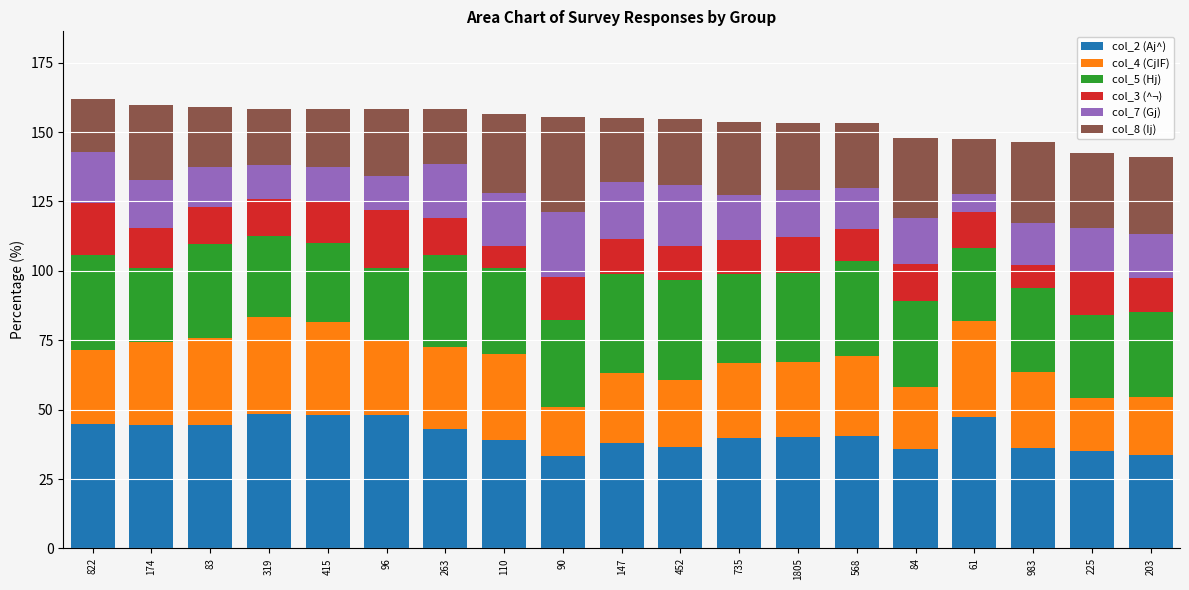

What is the total value across all series at 90?

155.5